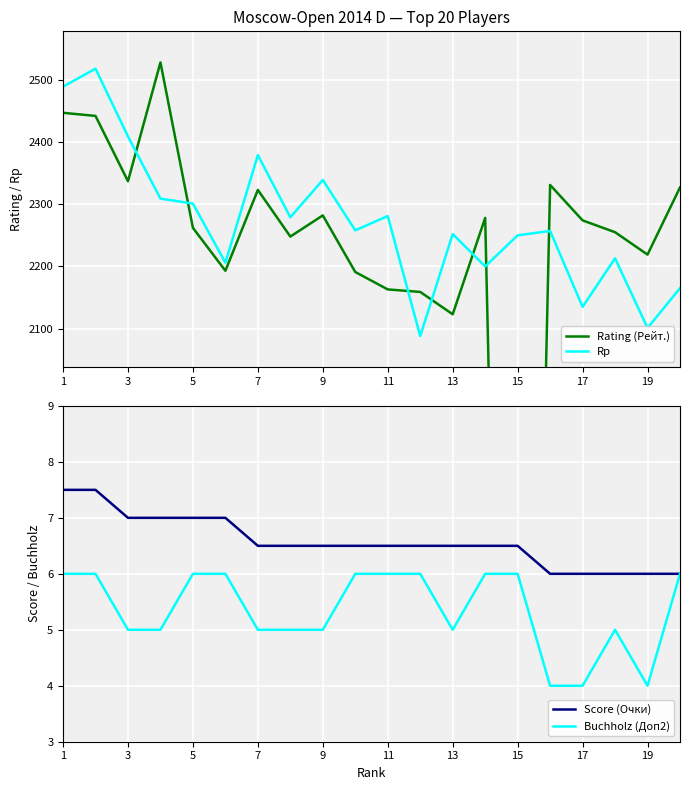

What is the lowest value of the Rp series?

2088